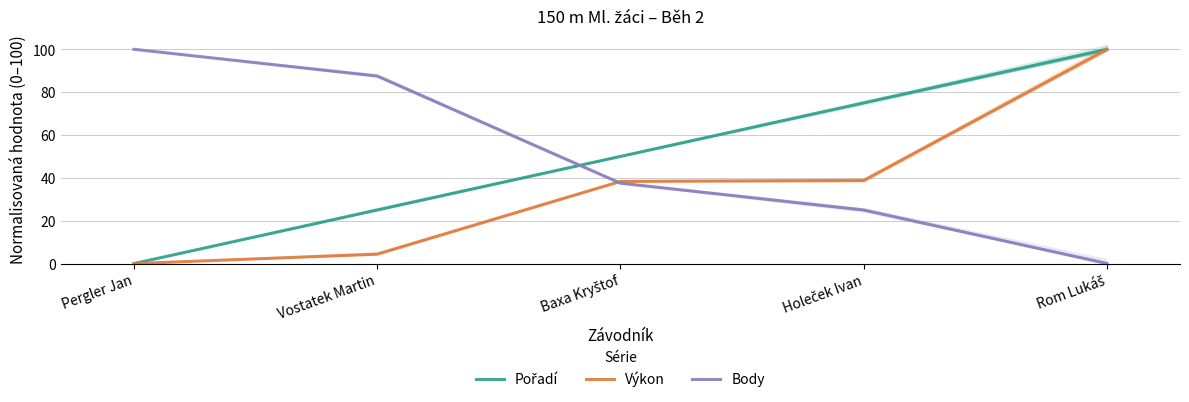

What are all the series names shown in the legend?

Pořadí, Výkon, Body